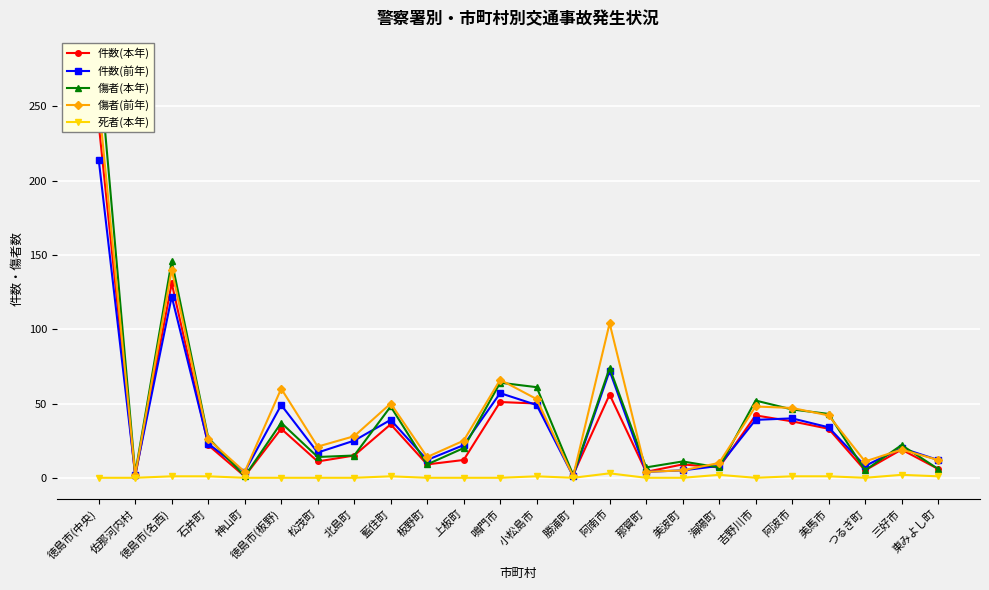

Rank the categories by 件数(本年) value from highest to lowest.

徳島市(中央), 徳島市(名西), 阿南市, 鳴門市, 小松島市, 吉野川市, 阿波市, 藍住町, 徳島市(板野), 美馬市, 石井町, 三好市, 北島町, 上板町, 松茂町, 板野町, 美波町, 海陽町, 東みよし町, つるぎ町, 那賀町, 勝浦町, 佐那河内村, 神山町